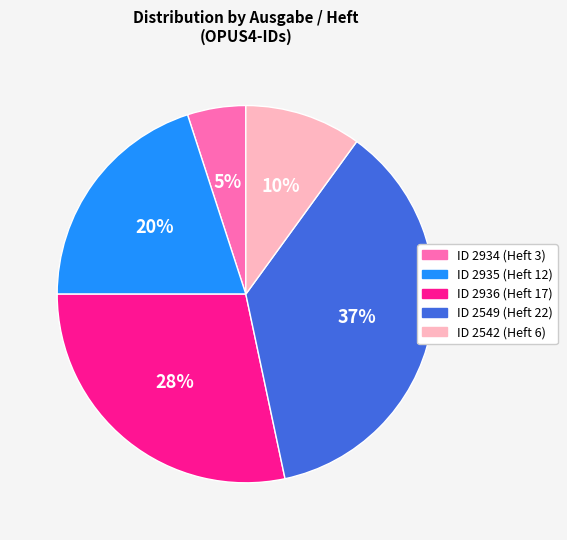

How many segments does this pie chart have?

5